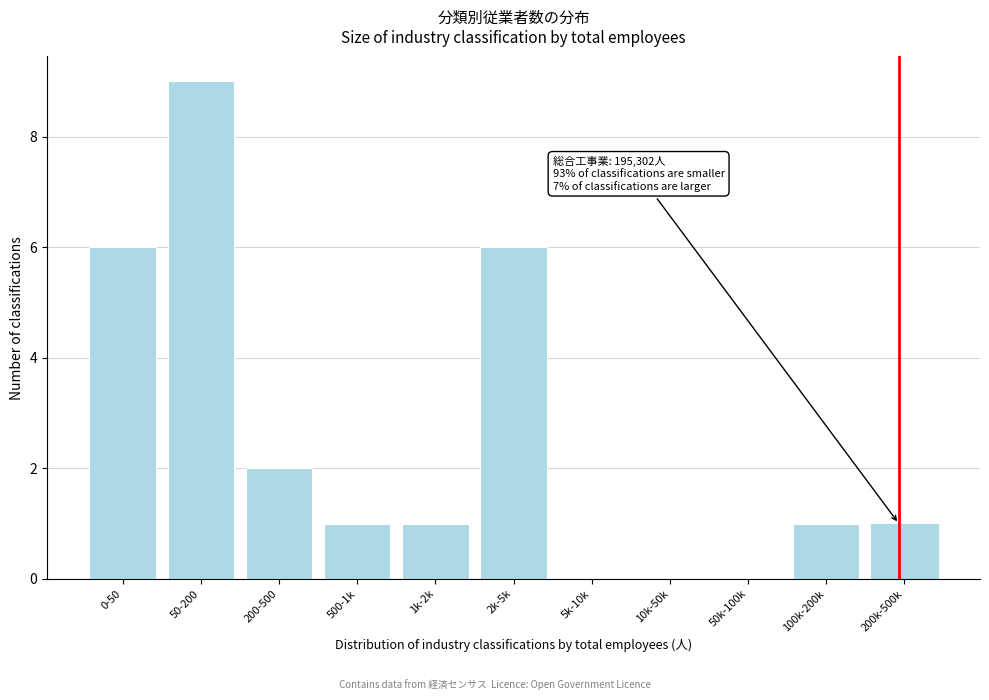

Reading left to right, extract all data points from this chart.

0-50=6	50-200=9	200-500=2	500-1k=1	1k-2k=1	2k-5k=6	5k-10k=0	10k-50k=0	50k-100k=0	100k-200k=1	200k-500k=1